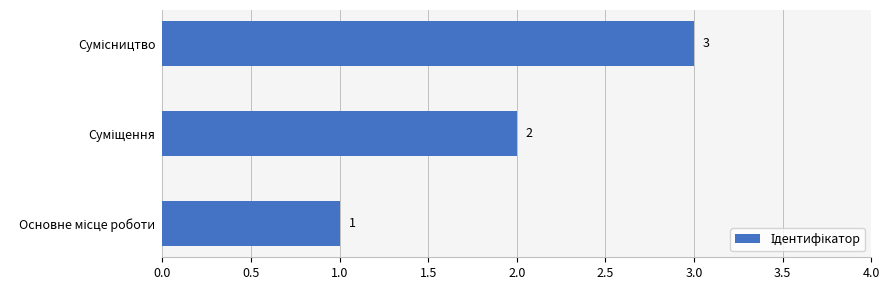

What is the greatest value displayed?

3